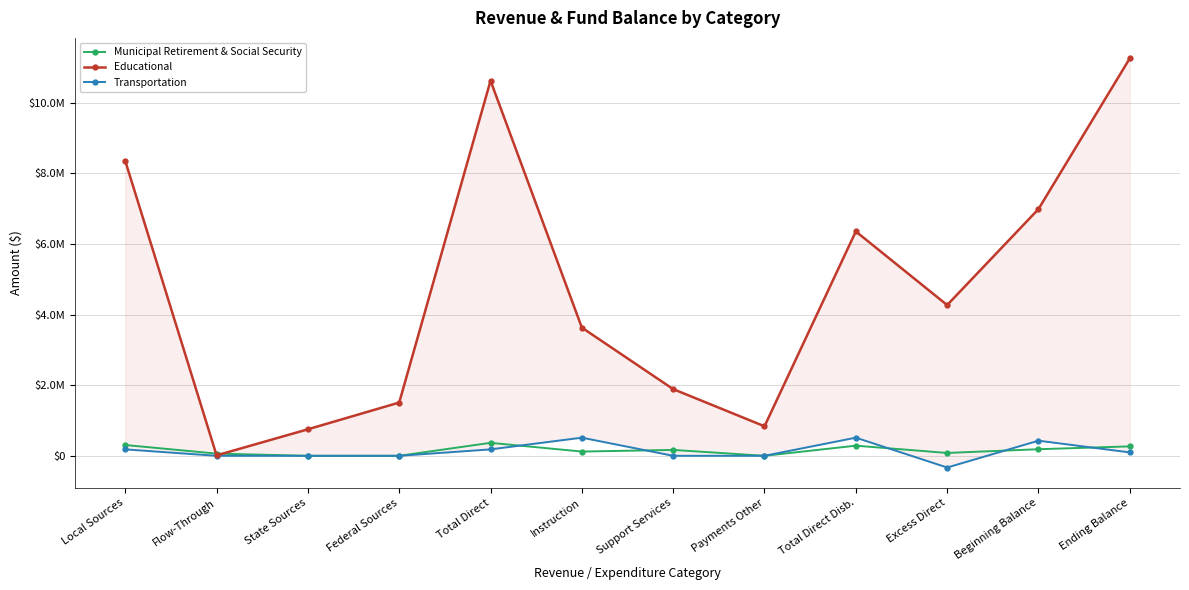

At which label does Transportation reach its peak?

Instruction